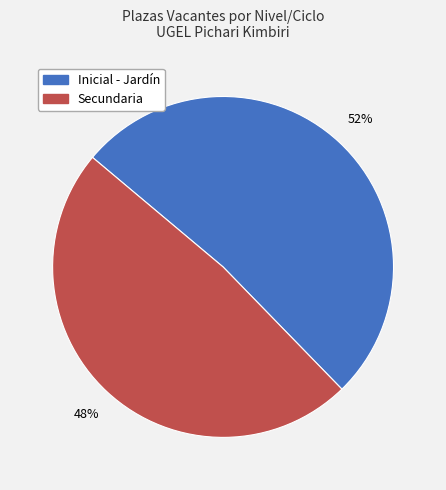

How many segments does this pie chart have?

2